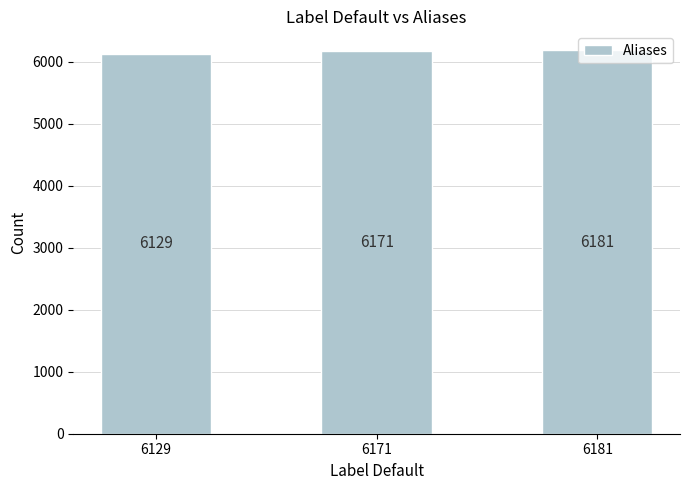

Count the values in the range 6129 to 6181.

3